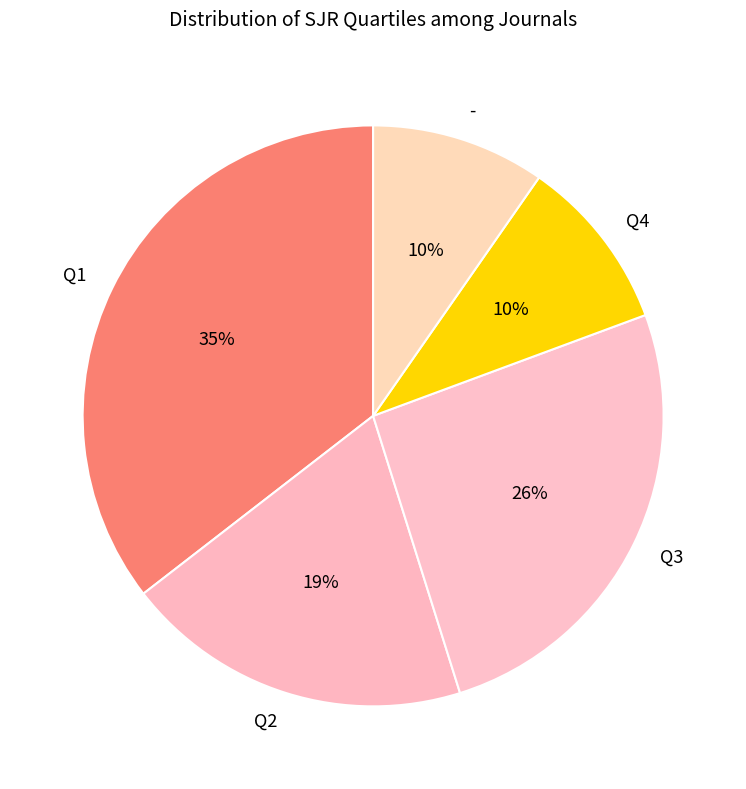

To the nearest percent, what percentage of the pie is Q2?

19%